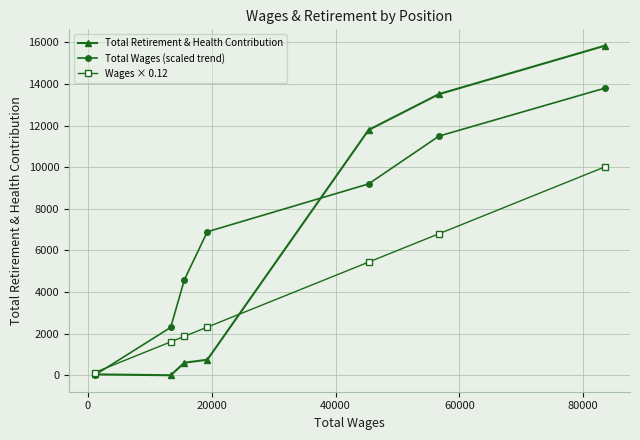

Which series has the widest spread of values?

Total Retirement & Health Contribution